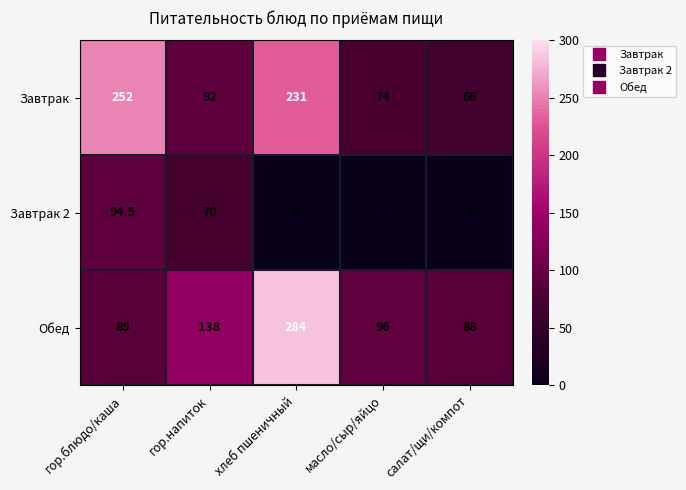

Which series changed the most between хлеб пшеничный and масло/сыр/яйцо?

Обед